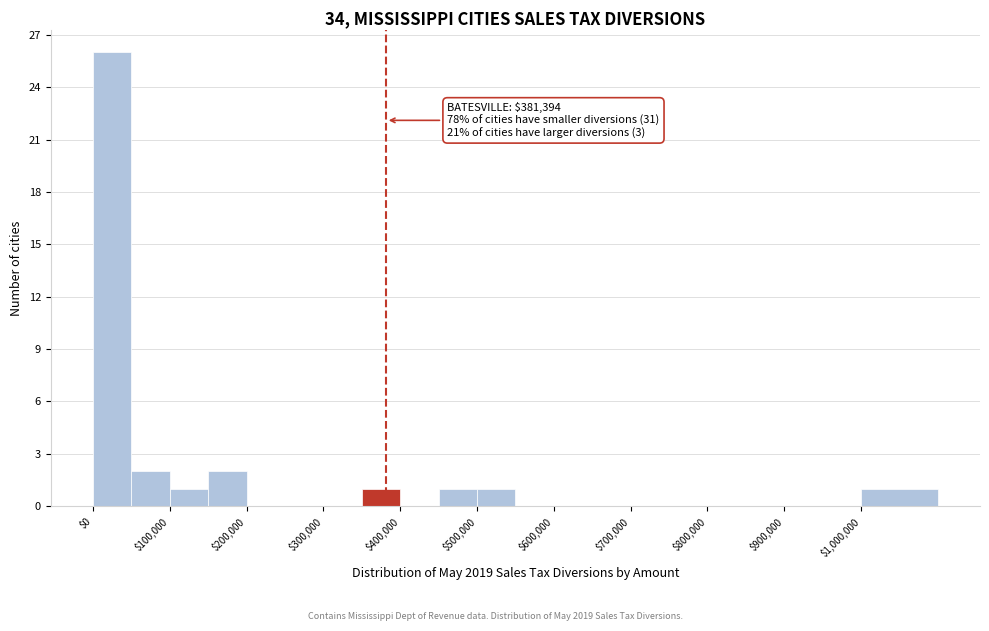

Which range on the x-axis has the tallest bar?

0 to 50000